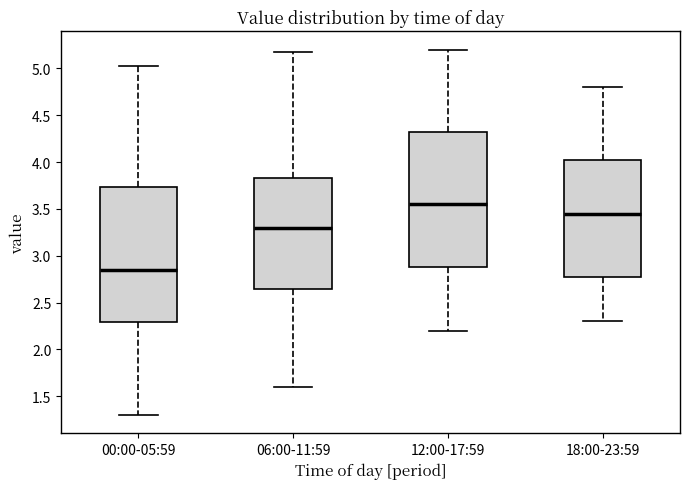

Reading left to right, read every box against the y-axis: the position of its median line, the range the box covers, and the ends of its whiskers. The values are not printed on the chart, so give them approximately, as read against the axis.

00:00-05:59: median 2.85, box 2.30 to 3.75, whiskers 1.30 to 5.05
06:00-11:59: median 3.30, box 2.65 to 3.85, whiskers 1.60 to 5.15
12:00-17:59: median 3.55, box 2.90 to 4.35, whiskers 2.20 to 5.20
18:00-23:59: median 3.45, box 2.80 to 4.05, whiskers 2.30 to 4.80